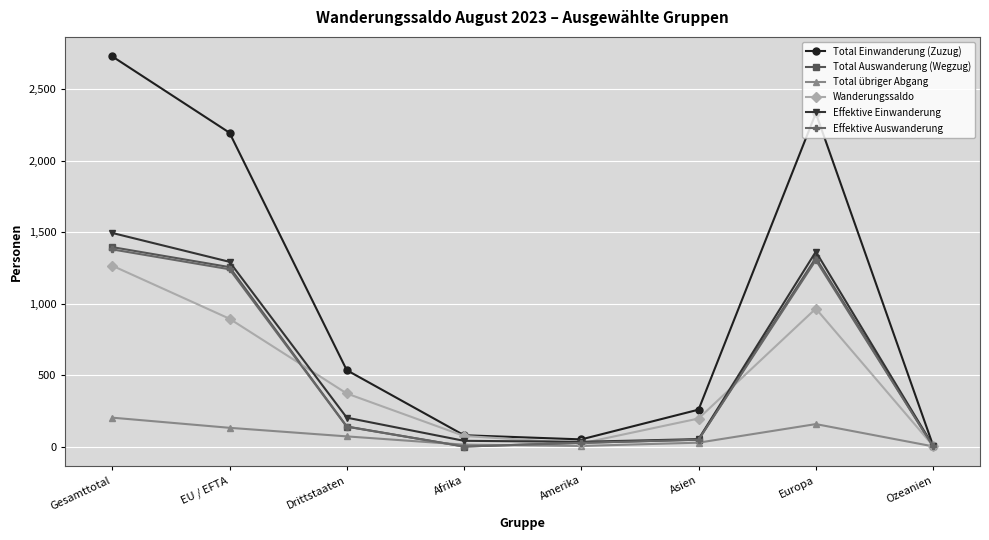

Which series has the widest spread of values?

Total Einwanderung (Zuzug)